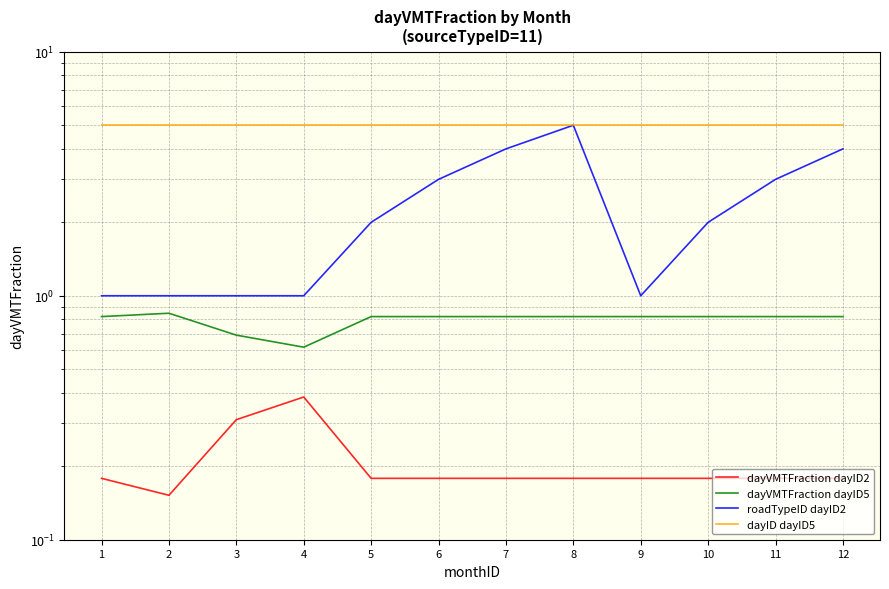

What is the minimum value shown in the chart?

0.2